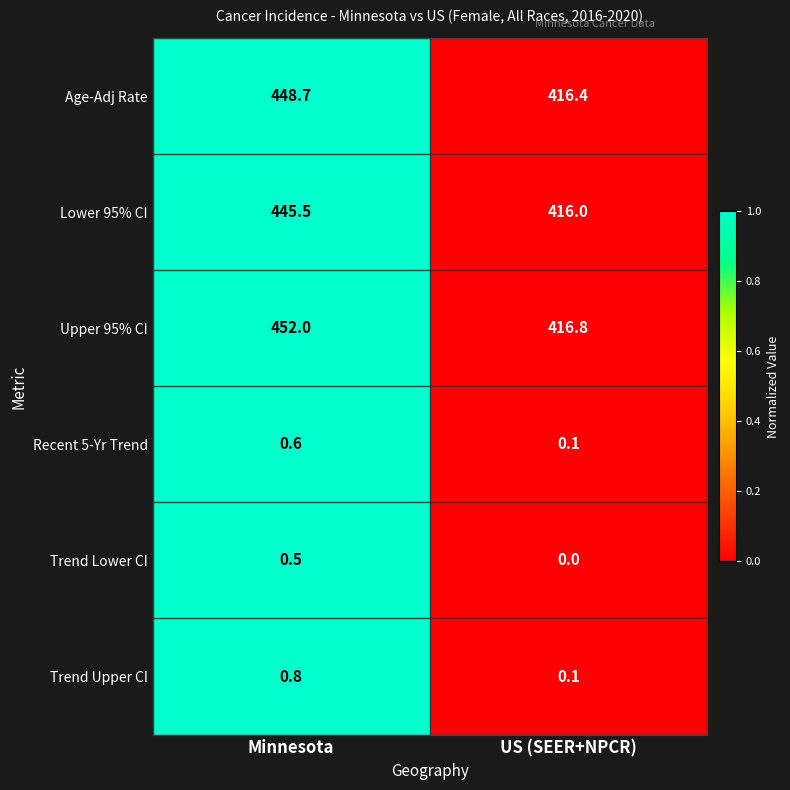

Which series has the largest total across all categories?

Upper 95% CI